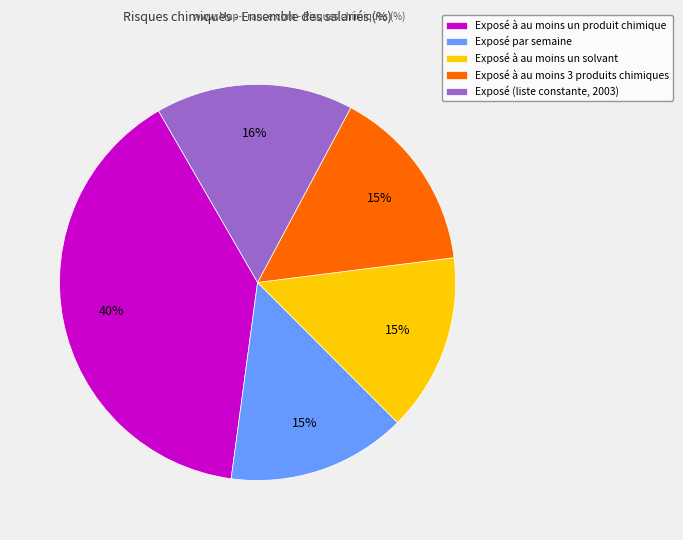

Which slice is the largest?

Exposé à au moins un produit chimique